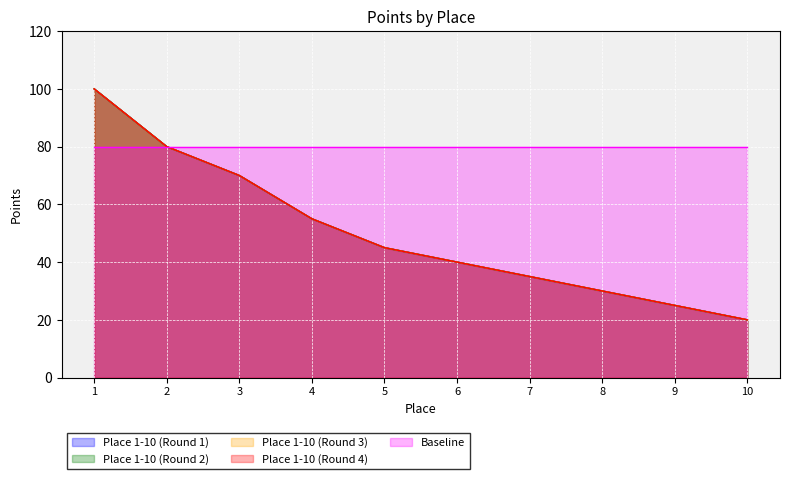

Where is Place 1-10 (Round 3) nearest to the value 60?

4